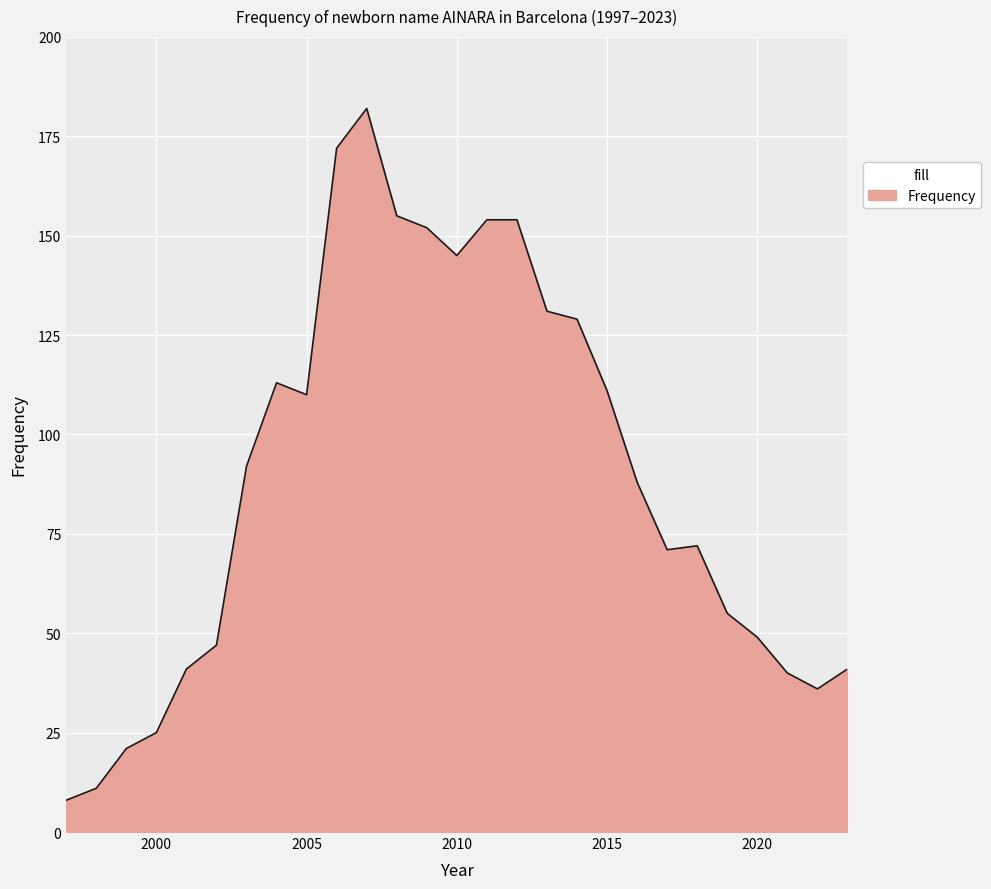

What is the greatest value displayed?

182